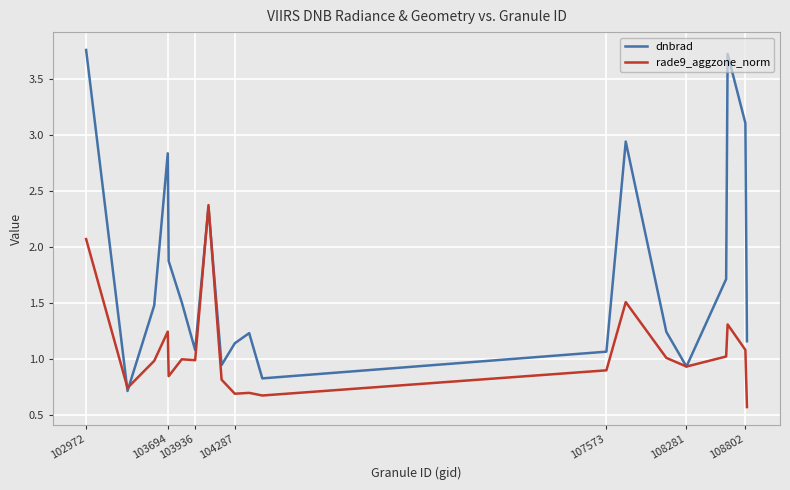

Which series has the largest range (max minus min)?

dnbrad